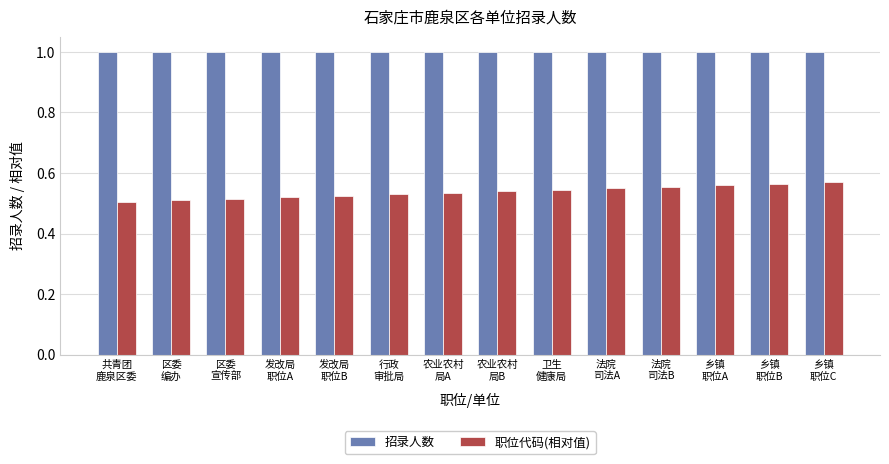

What is the minimum value for 招录人数?

1.0